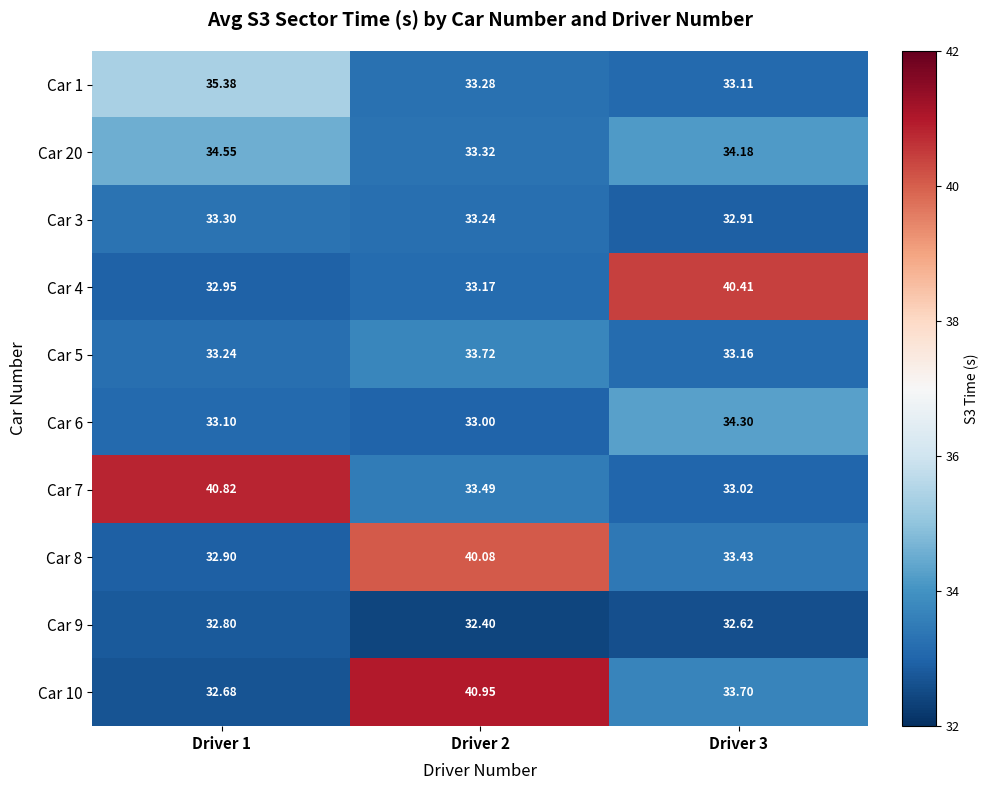

At which category does the chart reach its peak across all series?

Driver 2